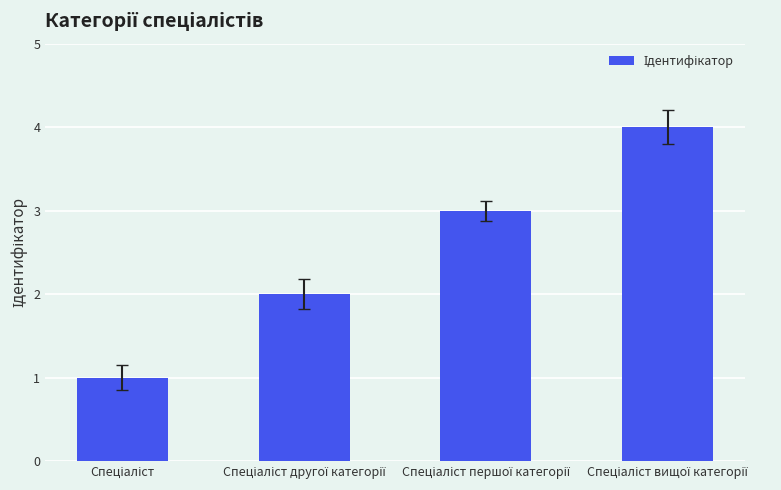

What is the maximum value shown in the chart?

4